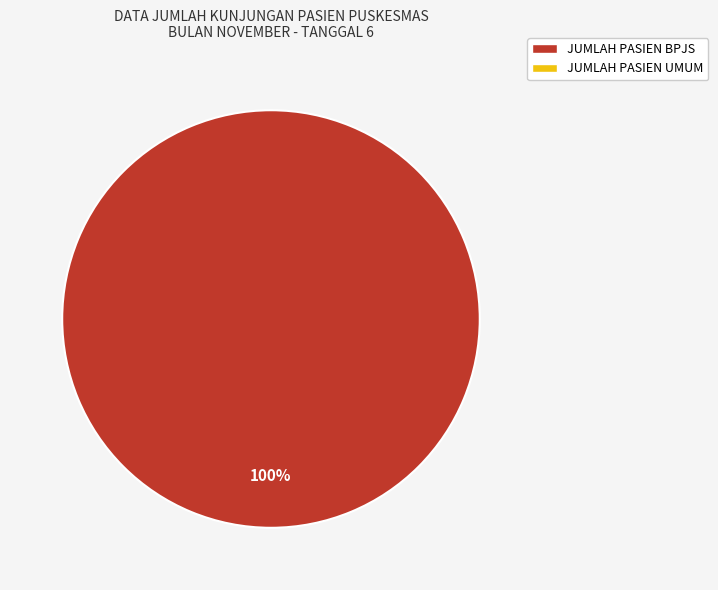

Is there a majority slice in this chart?

Yes